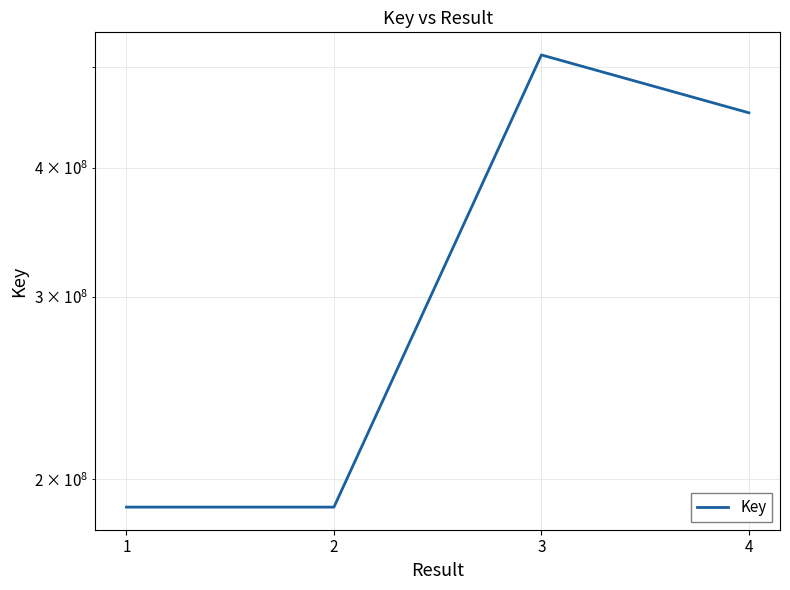

What is the difference between the maximum and minimum values?

326196231